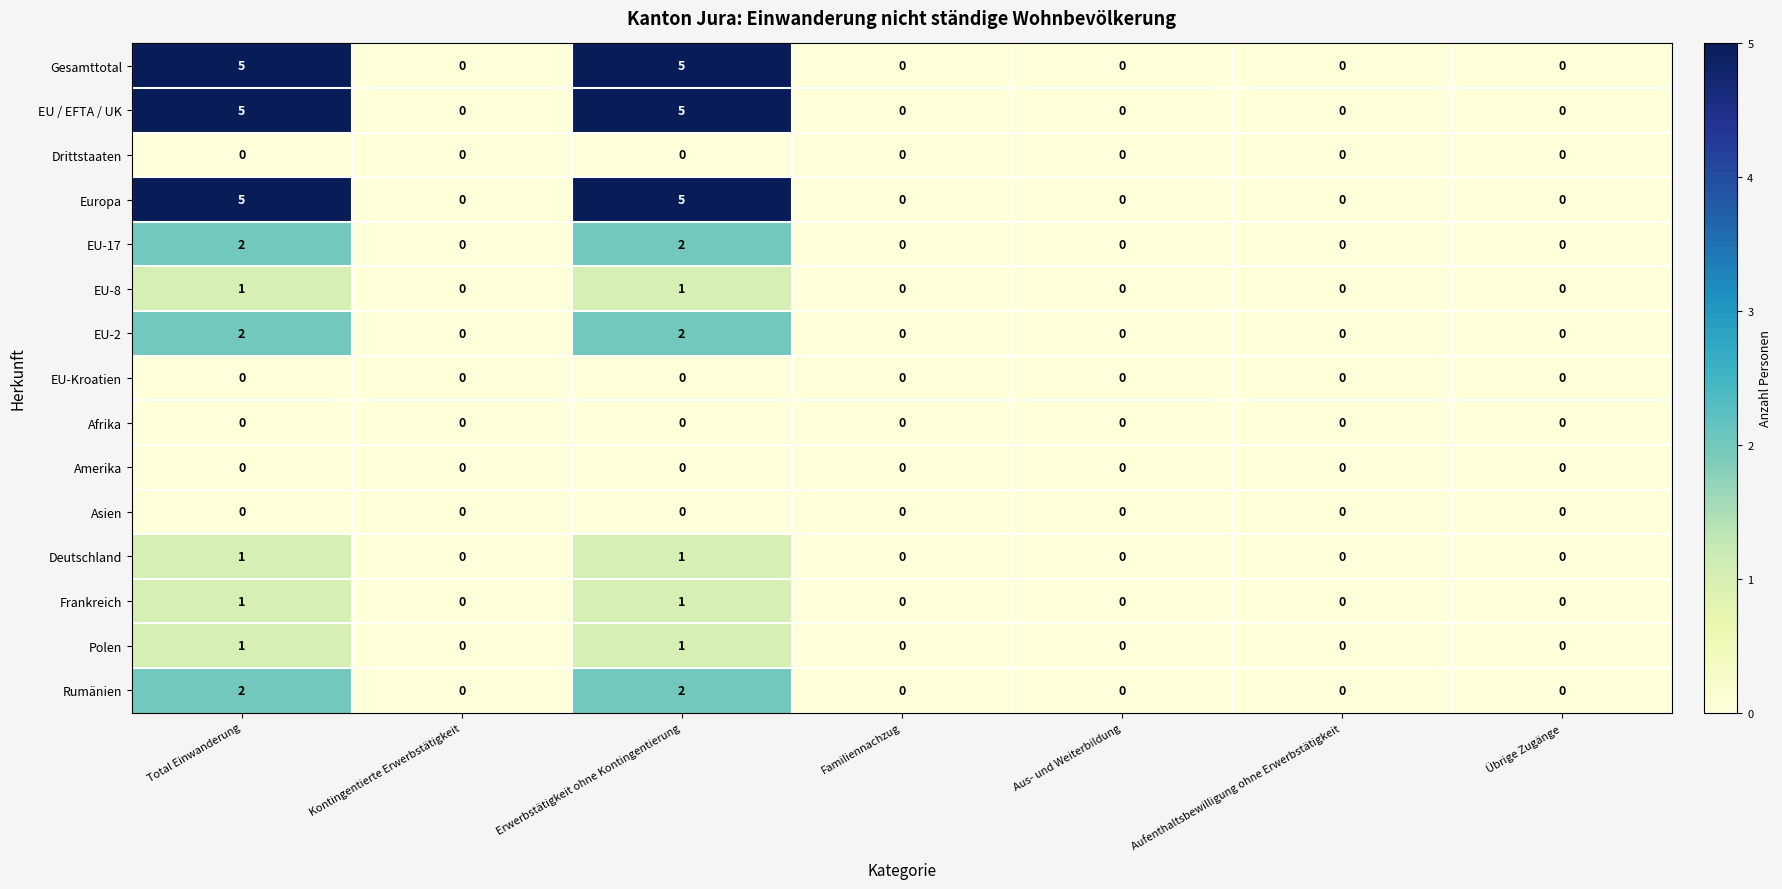

How many series are shown in this chart?

15